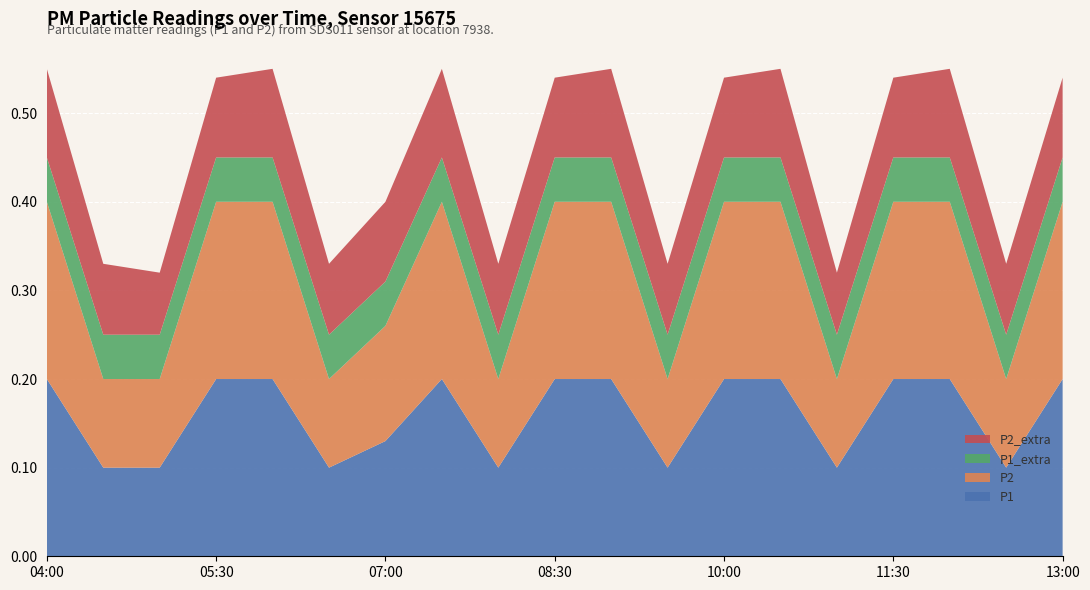

Reading left to right, transcribe all the data shown in this chart.

P1: 0.2	0.1	0.1	0.2	0.2	0.1	0.1	0.2	0.1	0.2	0.2	0.1	0.2	0.2	0.1	0.2	0.2	0.1	0.2
P2: 0.2	0.1	0.1	0.2	0.2	0.1	0.1	0.2	0.1	0.2	0.2	0.1	0.2	0.2	0.1	0.2	0.2	0.1	0.2
P1_extra: 0.1	0.1	0.1	0.1	0.1	0.1	0.1	0.1	0.1	0.1	0.1	0.1	0.1	0.1	0.1	0.1	0.1	0.1	0.1
P2_extra: 0.1	0.1	0.1	0.1	0.1	0.1	0.1	0.1	0.1	0.1	0.1	0.1	0.1	0.1	0.1	0.1	0.1	0.1	0.1